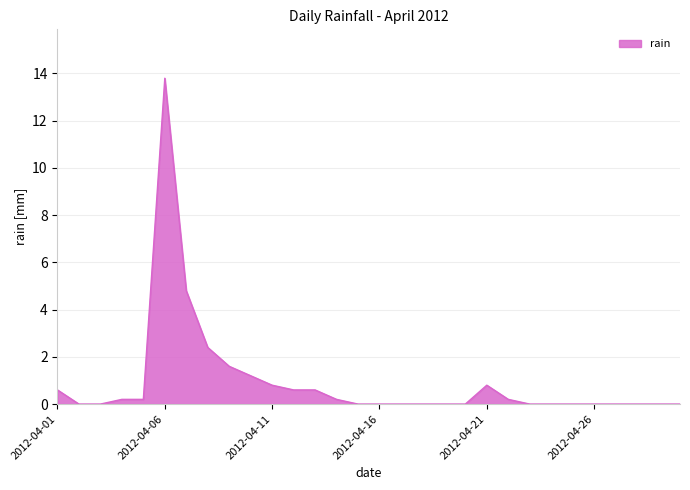

What is the maximum value shown in the chart?

13.8